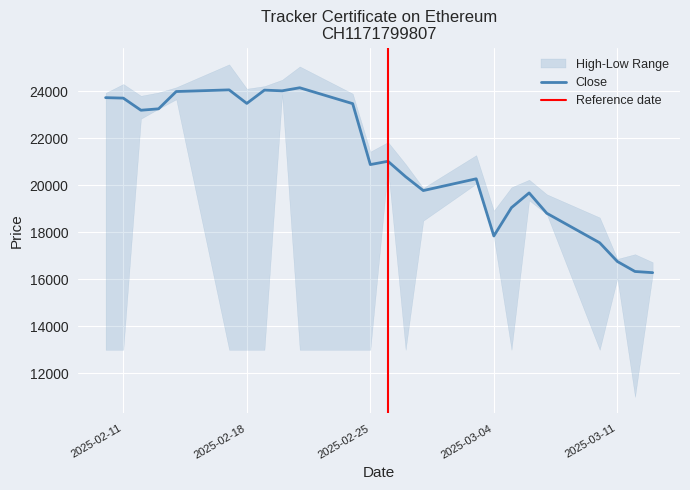

At which label does Close reach its peak?

21.02.2025